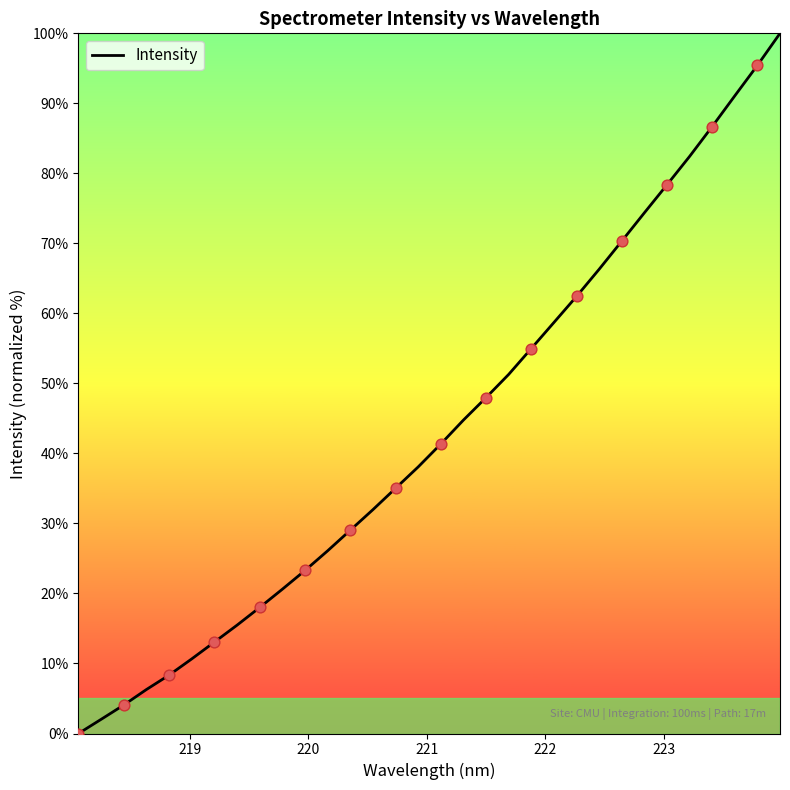

What is the maximum value shown in the chart?

100.0